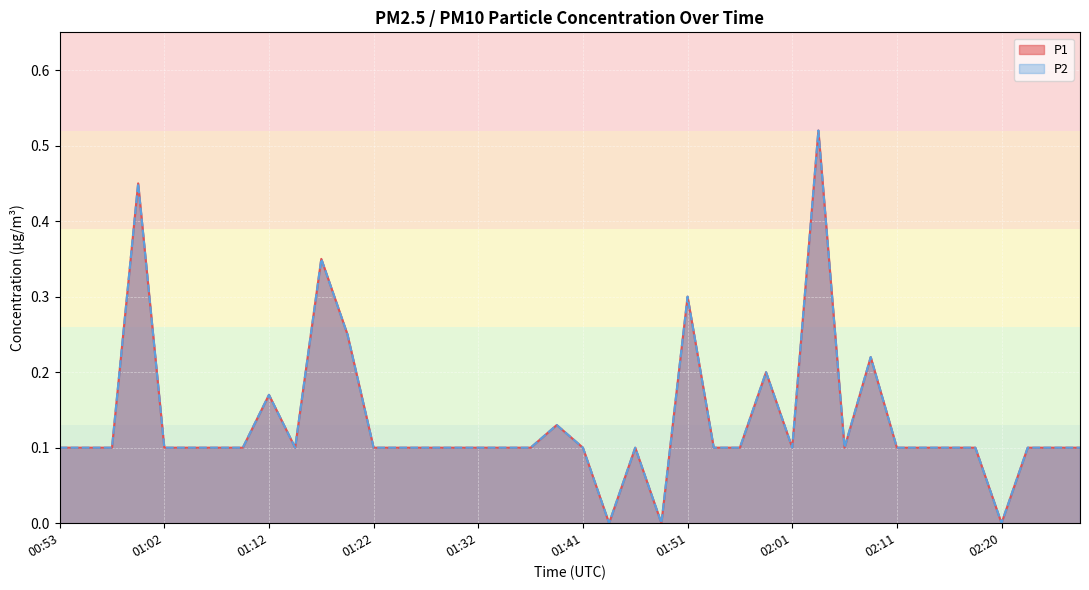

At which label is P2 closest to 0?

01:44